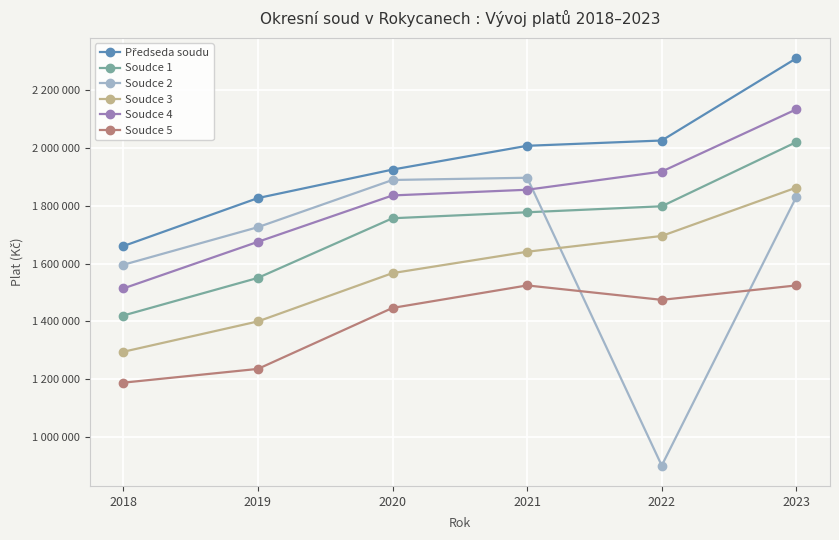

Reading left to right, transcribe all the data shown in this chart.

Předseda soudu: 1660524	1826814	1925418	2007799	2026068	2310767
Soudce 1: 1420213	1550470	1756944	1777594	1798391	2020661
Soudce 2: 1595834	1726052	1889421	1897134	900718	1831078
Soudce 3: 1294667	1399782	1566987	1640955	1695649	1863078
Soudce 4: 1513827	1675326	1835923	1855589	1918505	2134039
Soudce 5: 1187734	1235407	1446506	1524391	1474440	1524391